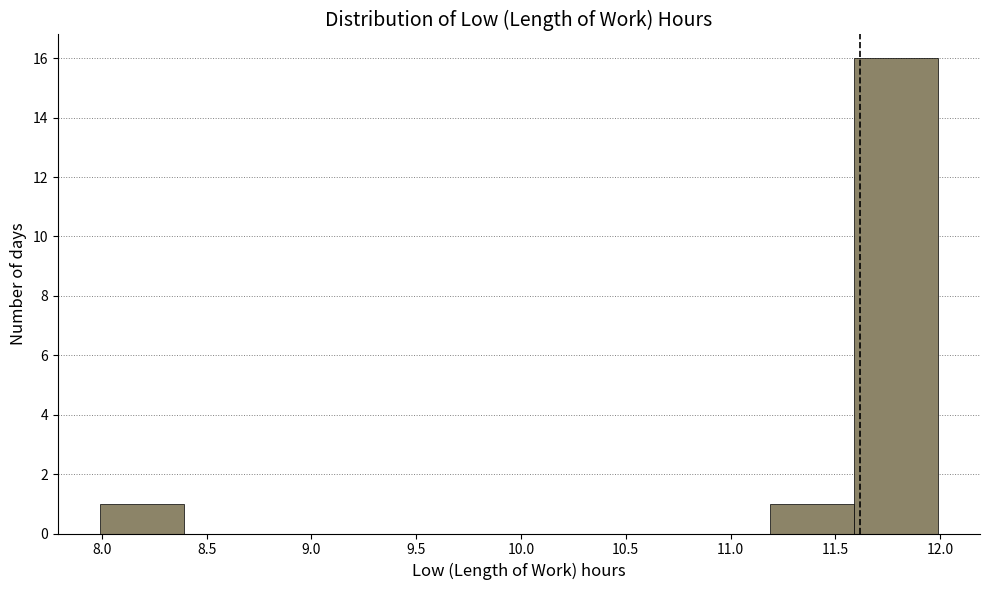

Reading left to right, list every bar in this chart as the range it spans on the x-axis followed by its height. Neither the bar edges nor the heights are printed on the chart, so give them approximately, as read against the axes.

7.99 to 8.39: 1
8.39 to 8.79: 0
8.79 to 9.19: 0
9.19 to 9.59: 0
9.59 to 9.99: 0
9.99 to 10.39: 0
10.39 to 10.79: 0
10.79 to 11.19: 0
11.19 to 11.59: 1
11.59 to 11.99: 16